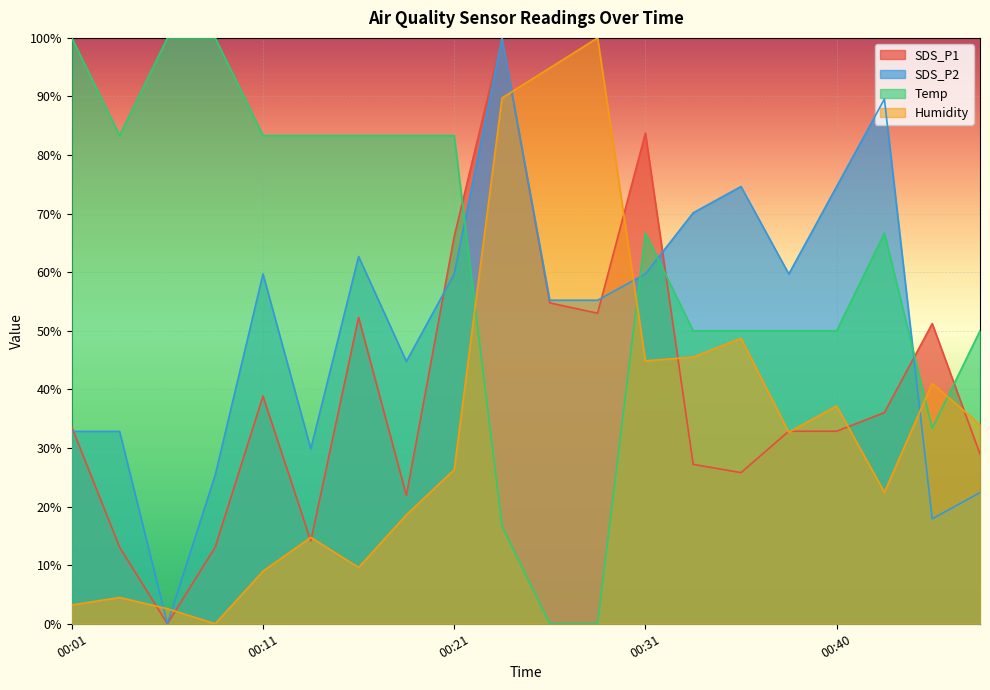

Reading left to right, extract all data points from this chart.

SDS_P1: 33.6	13.1	0.0	13.1	38.9	14.1	52.3	21.9	66.1	100.0	54.8	53.0	83.7	27.2	25.8	32.9	32.9	36.0	51.2	29.0
SDS_P2: 32.8	32.8	0.0	25.4	59.7	29.9	62.7	44.8	59.7	100.0	55.2	55.2	59.7	70.1	74.6	59.7	74.6	89.6	17.9	22.4
Temp: 100.0	83.3	100.0	100.0	83.3	83.3	83.3	83.3	83.3	16.7	0.0	0.0	66.7	50.0	50.0	50.0	50.0	66.7	33.3	50.0
Humidity: 3.2	4.5	2.6	0.0	9.0	14.7	9.6	18.6	26.3	89.7	94.9	100.0	44.9	45.5	48.7	32.7	37.2	22.4	41.0	34.0